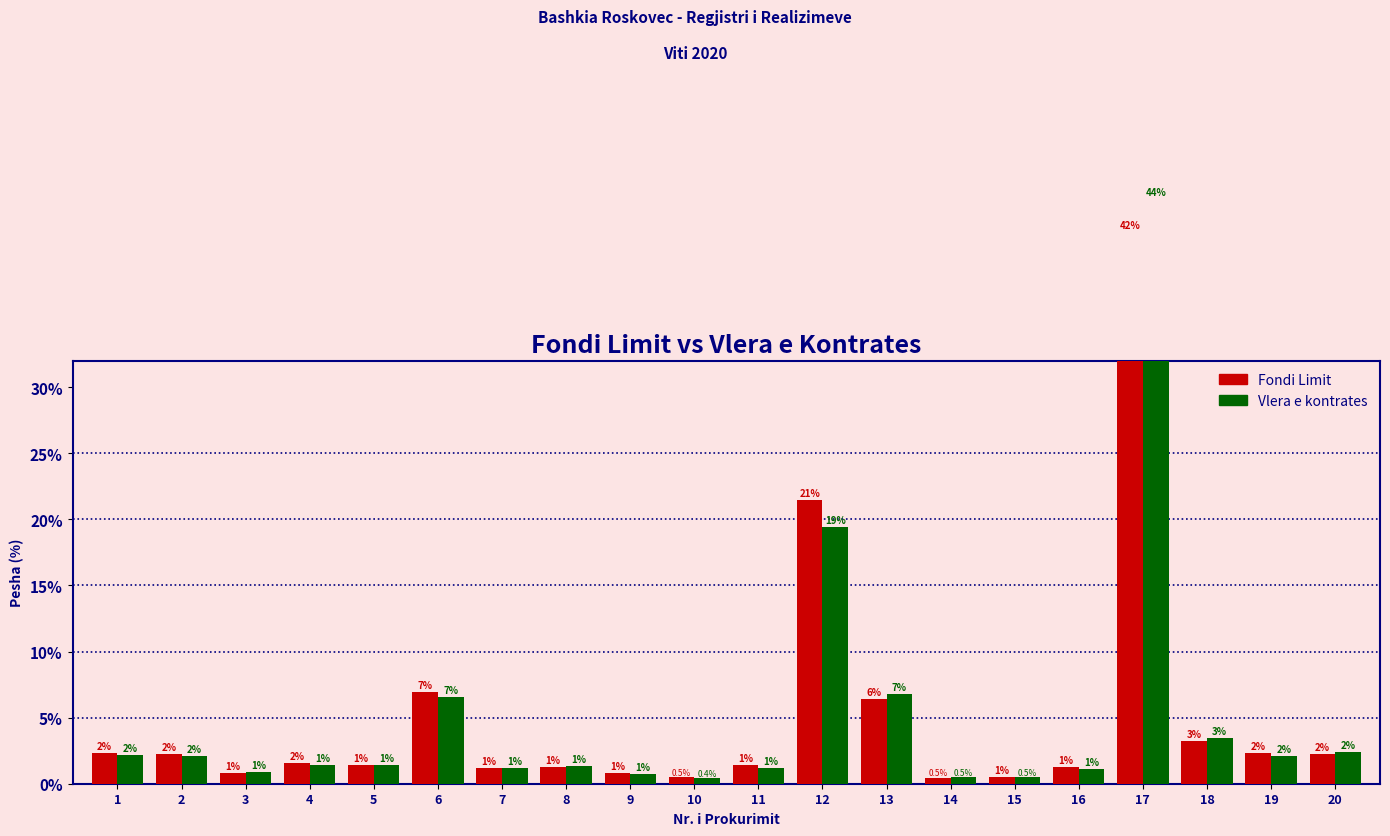

What is the difference between the Vlera e kontrates values at 17 and 15?

43.8